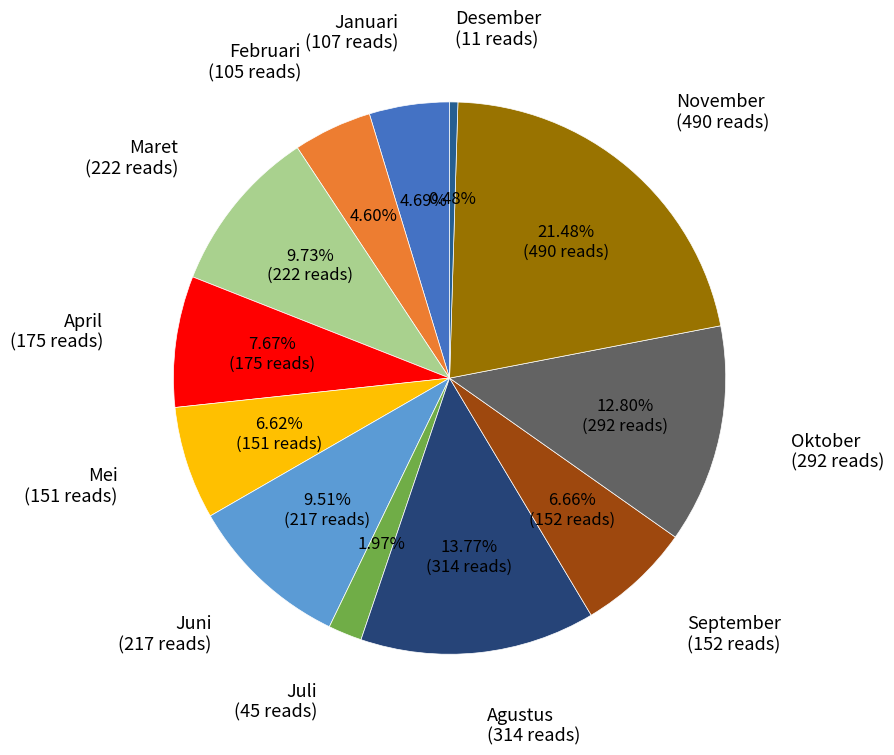

Which slice is the smallest?

Desember